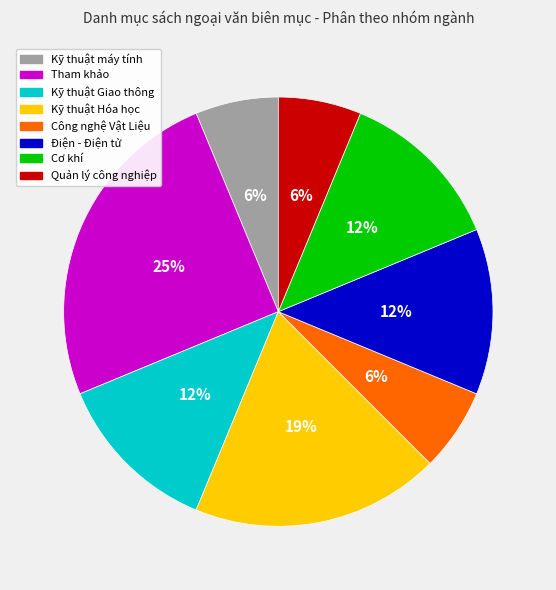

To the nearest percent, what is the difference between the largest and smallest slice percentages?

19%